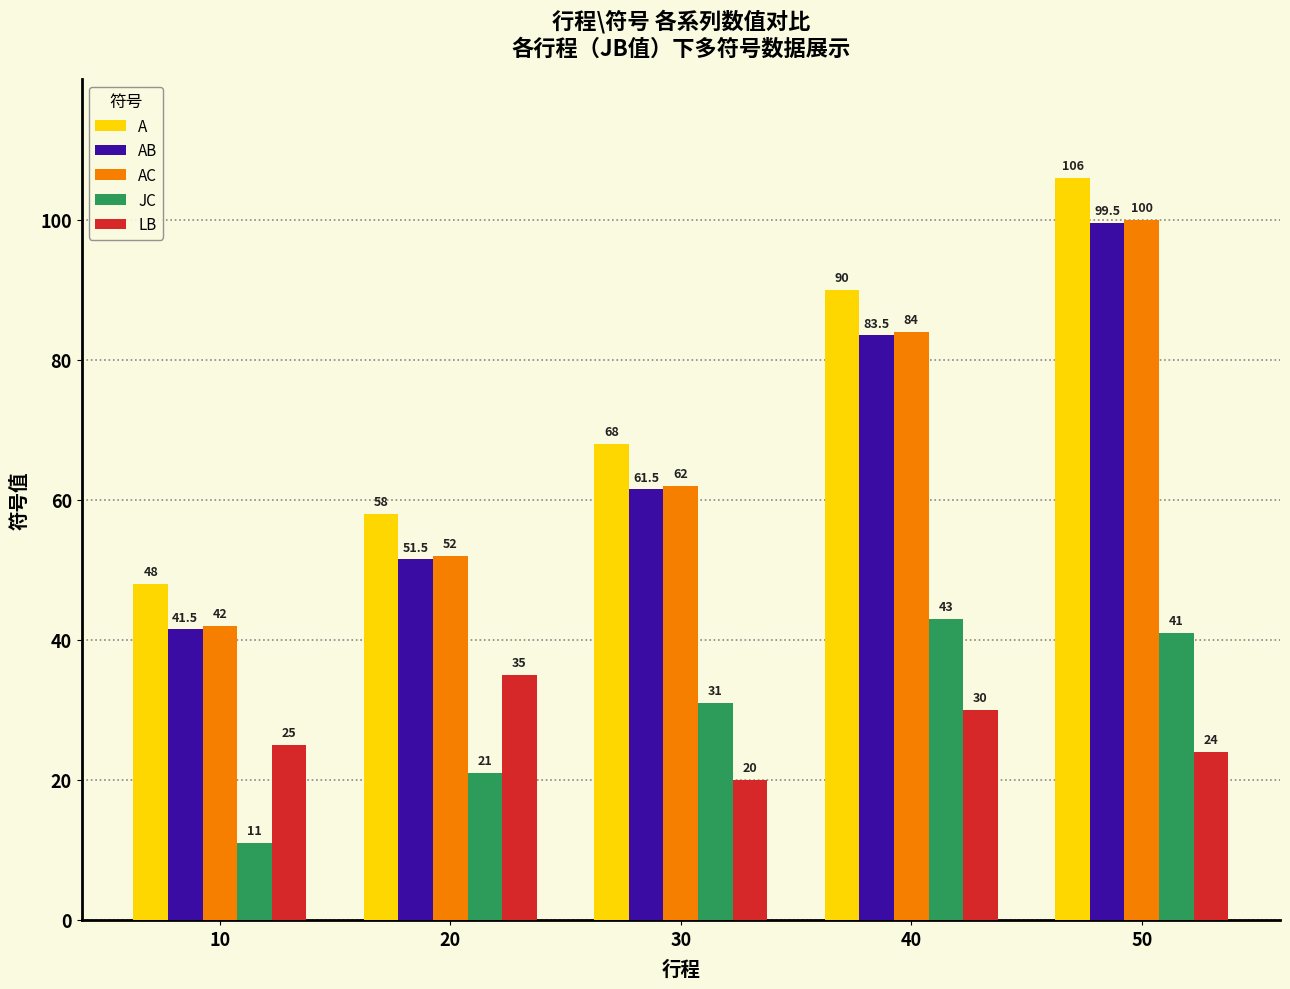

What is the greatest value displayed?

106.0